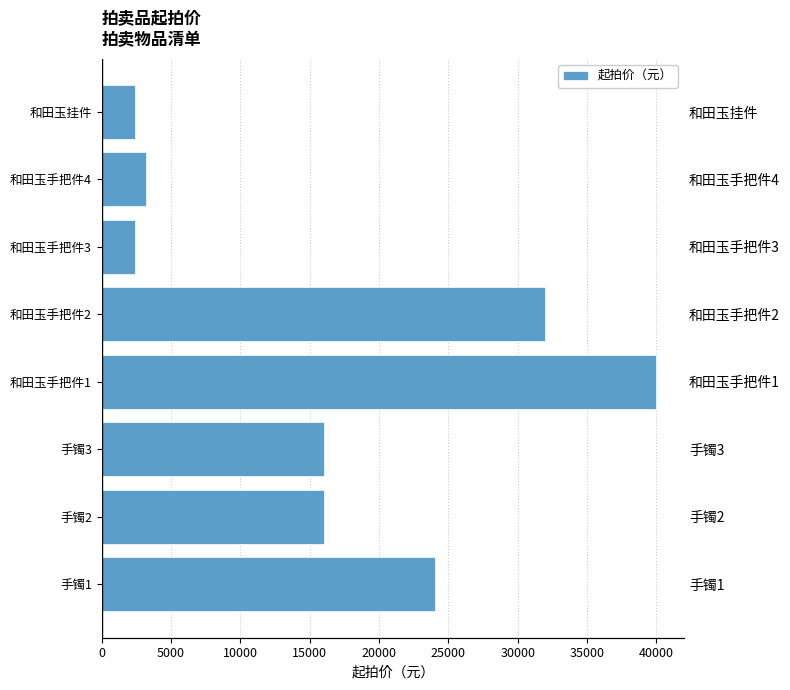

Count the number of categories in the chart.

8